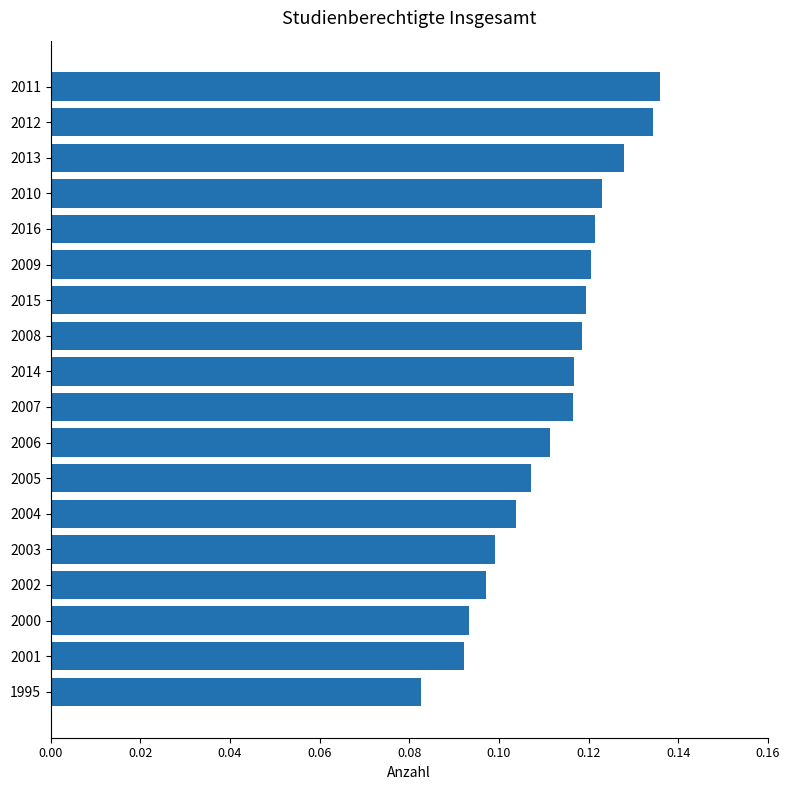

True or false: the data shows 0.1 at 2012.

True